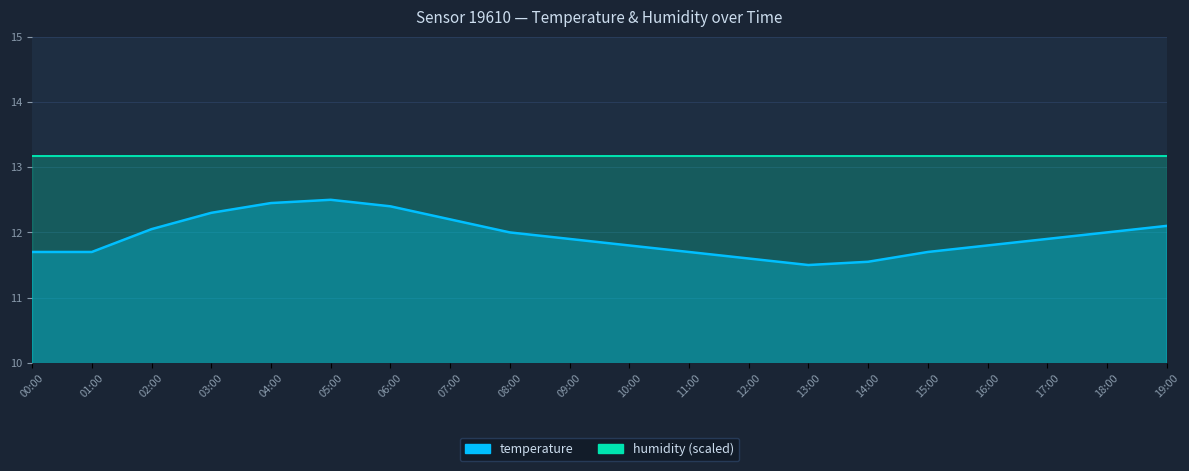

Reading right to left, list all the values displayed in this chart.

12.1	12.0	11.9	11.8	11.7	11.6	11.5	11.6	11.7	11.8	11.9	12.0	12.2	12.4	12.5	12.4	12.3	12.1	11.7	11.7